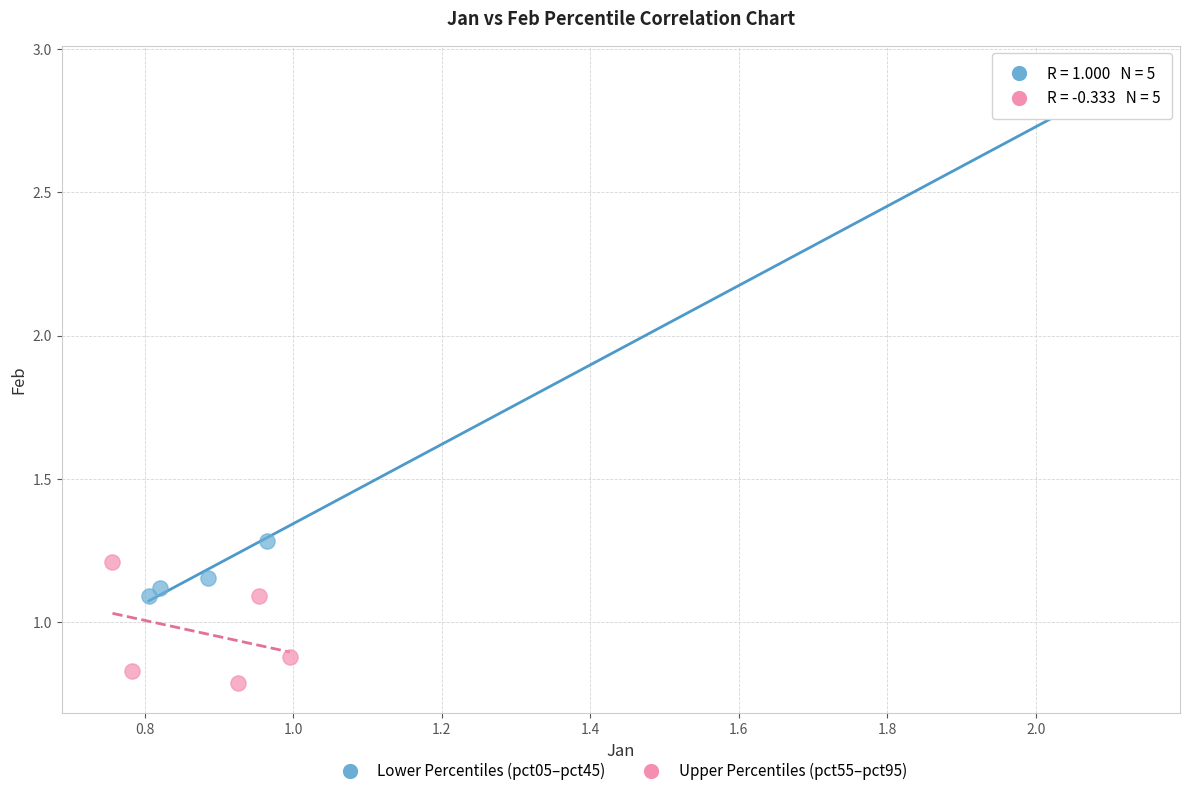

What are all the series names shown in the legend?

Lower Percentiles (pct05–pct45), Upper Percentiles (pct55–pct95)